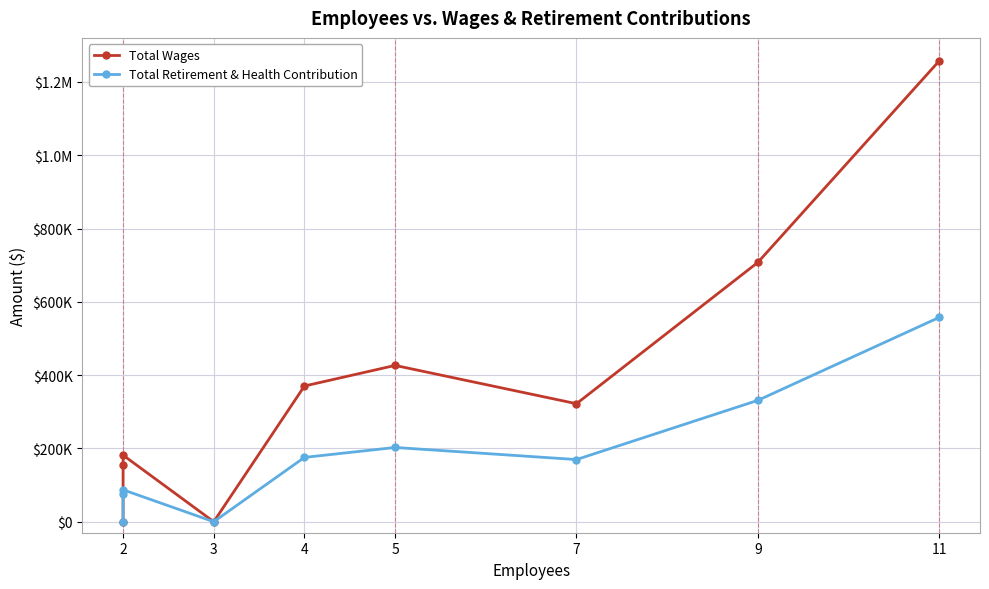

True or false: Total Retirement & Health Contribution and Total Wages cross at least once.

False